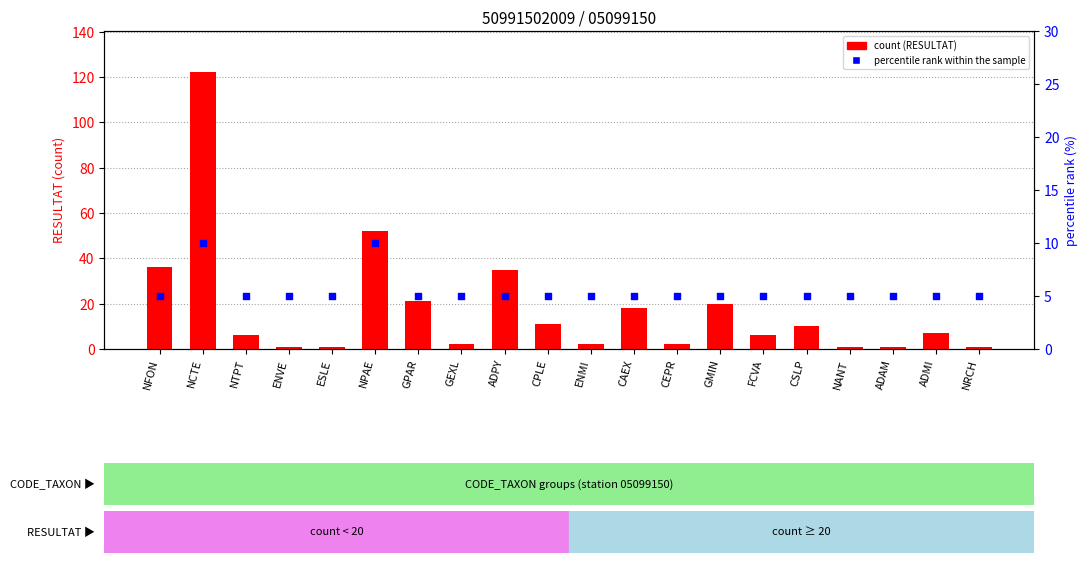

What is the total value across all series at CEPR?

7